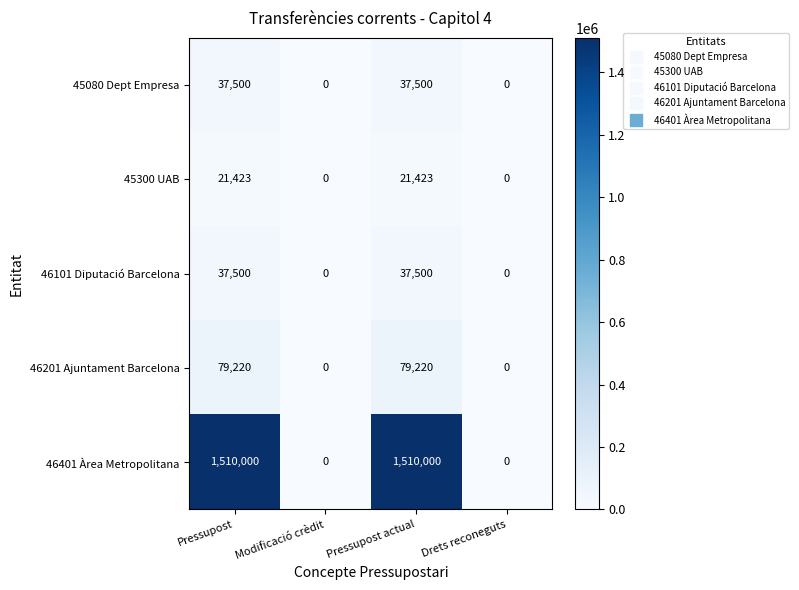

Reading right to left, what are all the values shown in this chart?

45080 Dept Empresa: Drets reconeguts=0	Pressupost actual=37500	Modificació crèdit=0	Pressupost=37500
45300 UAB: Drets reconeguts=0	Pressupost actual=21423	Modificació crèdit=0	Pressupost=21423
46101 Diputació Barcelona: Drets reconeguts=0	Pressupost actual=37500	Modificació crèdit=0	Pressupost=37500
46201 Ajuntament Barcelona: Drets reconeguts=0	Pressupost actual=79220	Modificació crèdit=0	Pressupost=79220
46401 Àrea Metropolitana: Drets reconeguts=0	Pressupost actual=1510000	Modificació crèdit=0	Pressupost=1510000